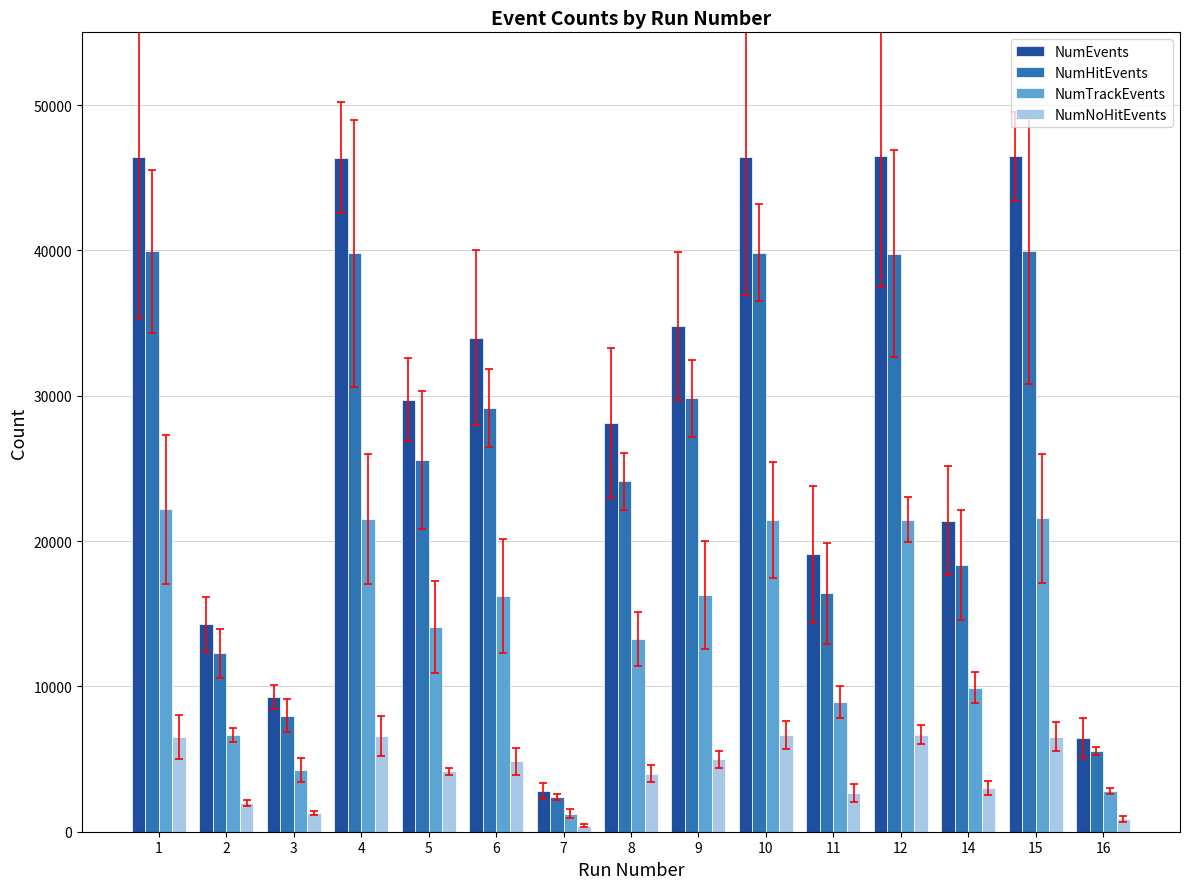

Where does the NumEvents series first go above 29730?

1